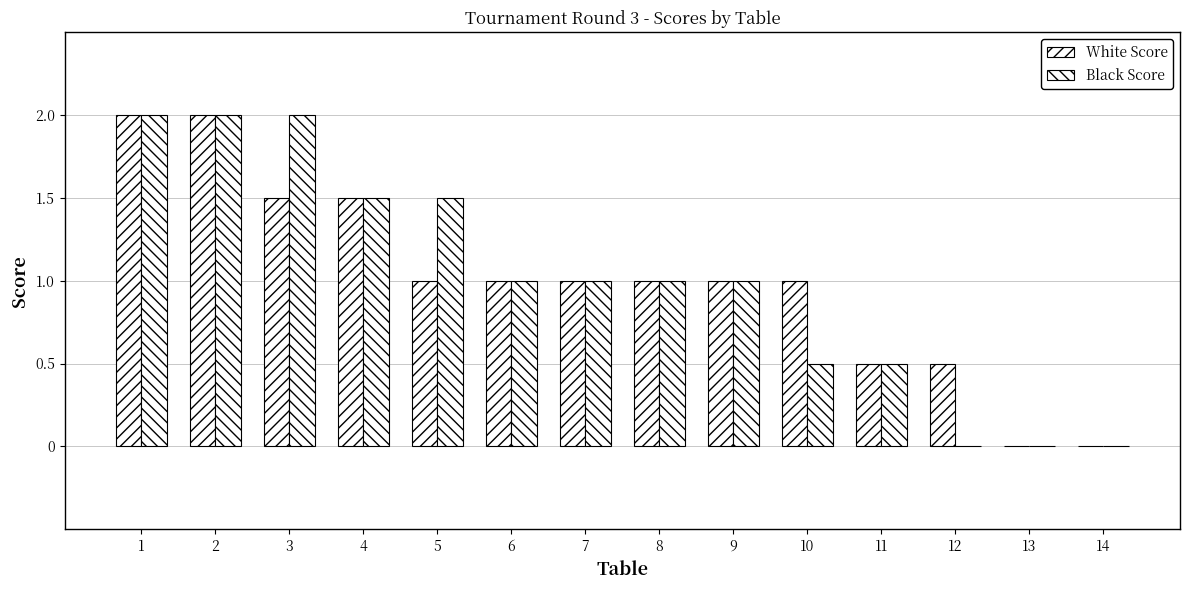

The value of Black Score at 2 is 2.0. True or false?

True